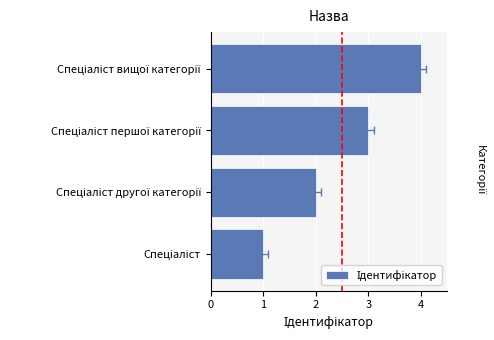

How many values are below 3?

2